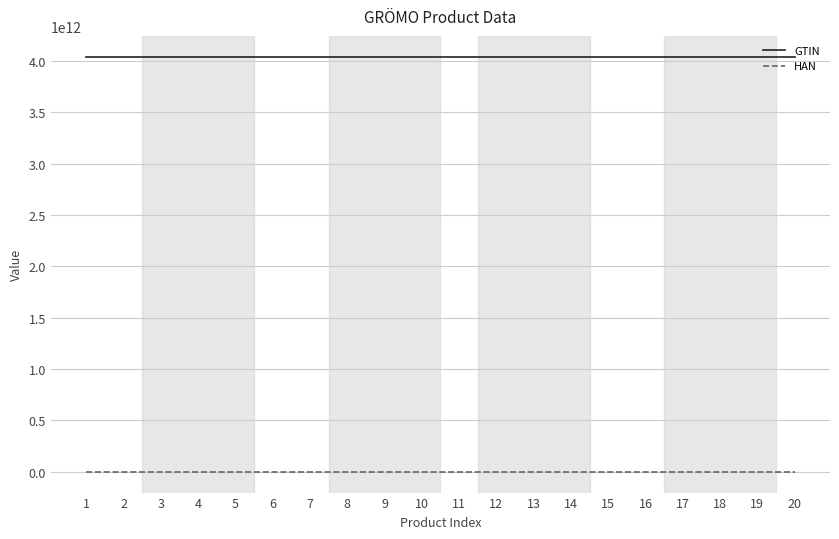

True or false: HAN and GTIN cross at least once.

False